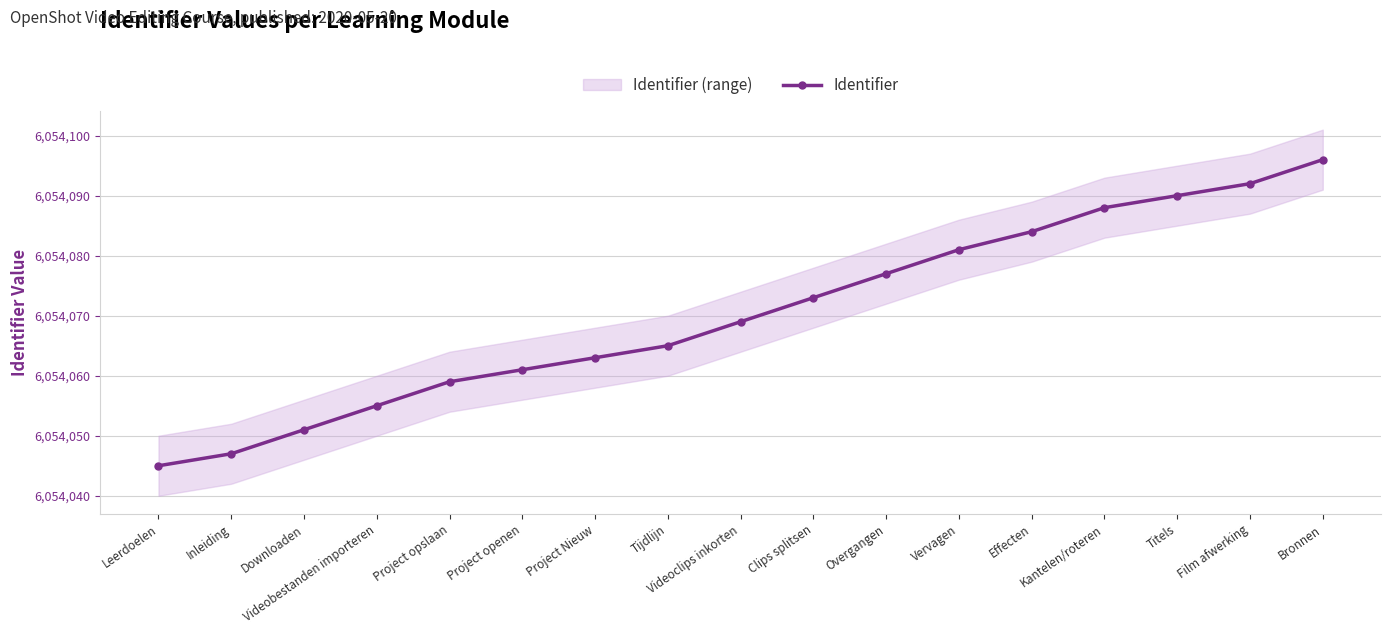

Reading left to right, extract all data points from this chart.

Leerdoelen=6054045	Inleiding=6054047	Downloaden=6054051	Videobestanden importeren=6054055	Project opslaan=6054059	Project openen=6054061	Project Nieuw=6054063	Tijdlijn=6054065	Videoclips inkorten=6054069	Clips splitsen=6054073	Overgangen=6054077	Vervagen=6054081	Effecten=6054084	Kantelen/roteren=6054088	Titels=6054090	Film afwerking=6054092	Bronnen=6054096